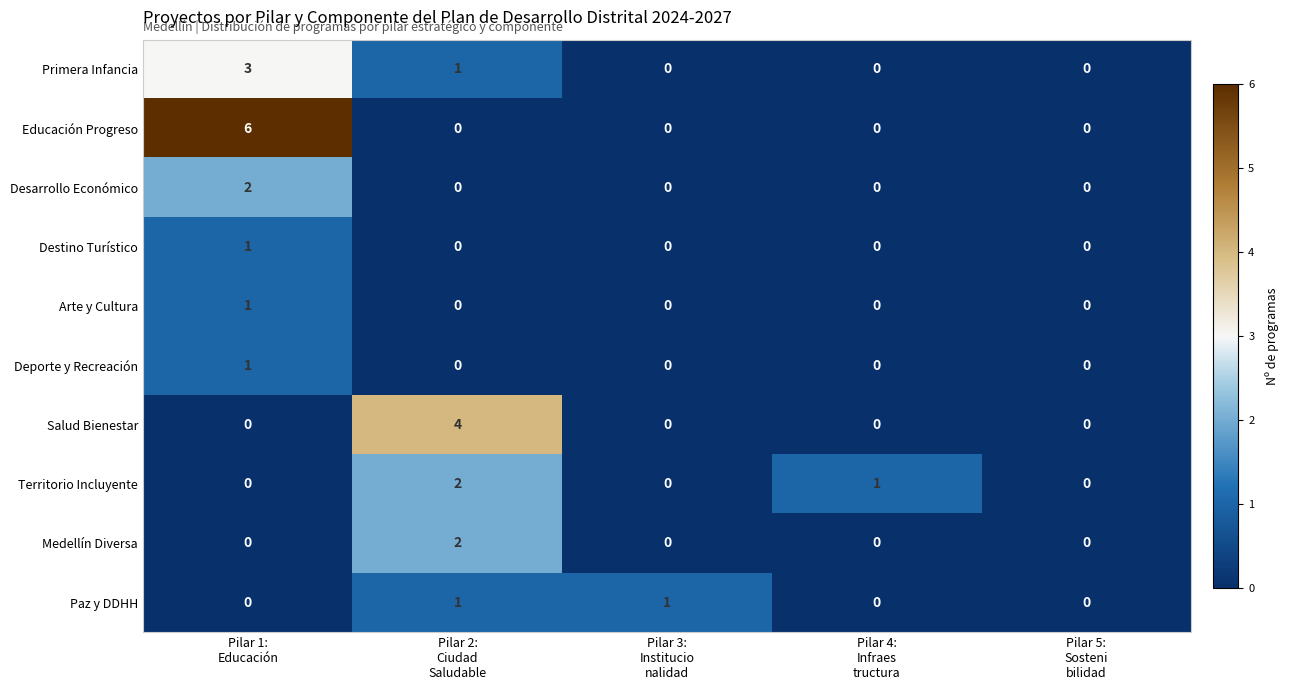

What is the difference between the maximum and minimum values in the Primera Infancia series?

3